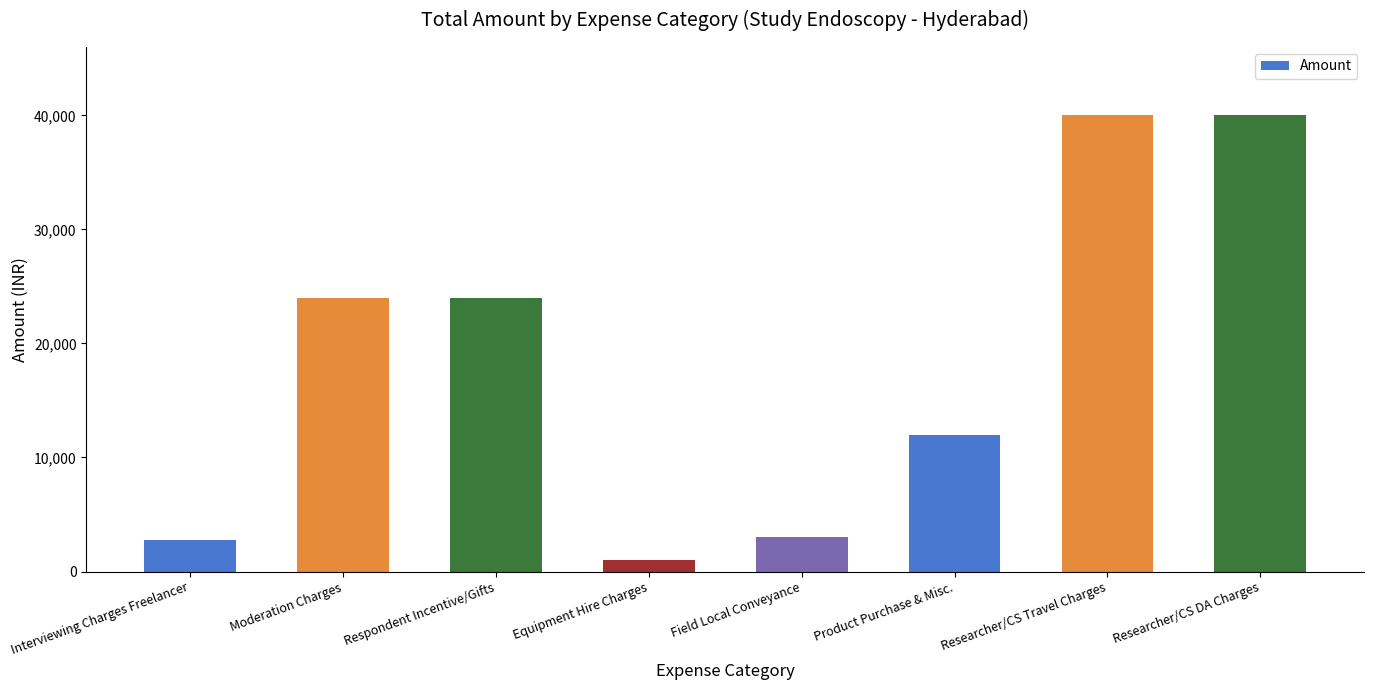

Read the value at Field Local Conveyance.

3000